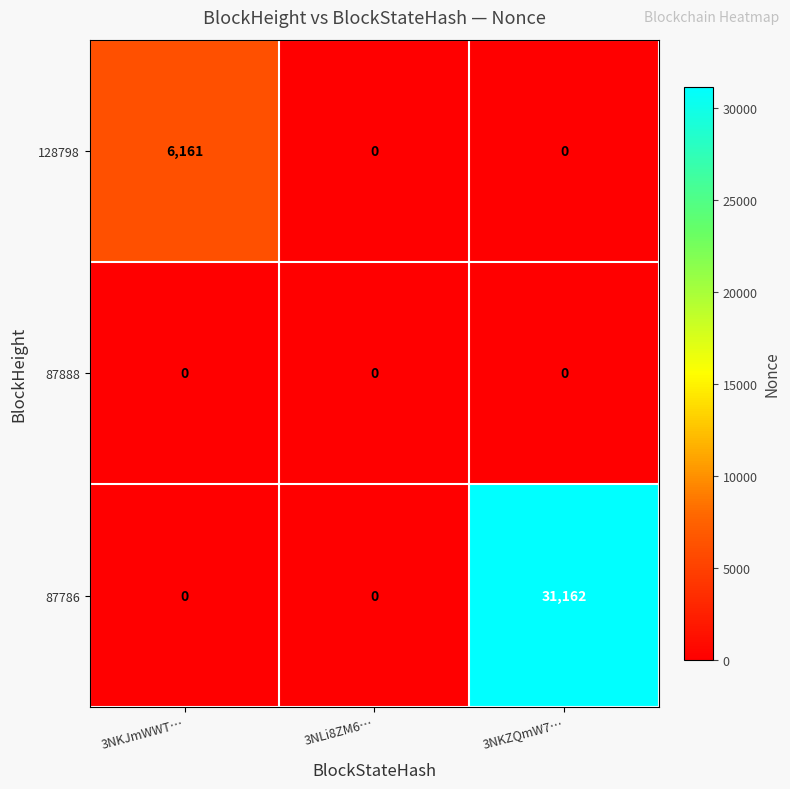

True or false: 87888 has a value of 0 at 3NKZQmW7….

True